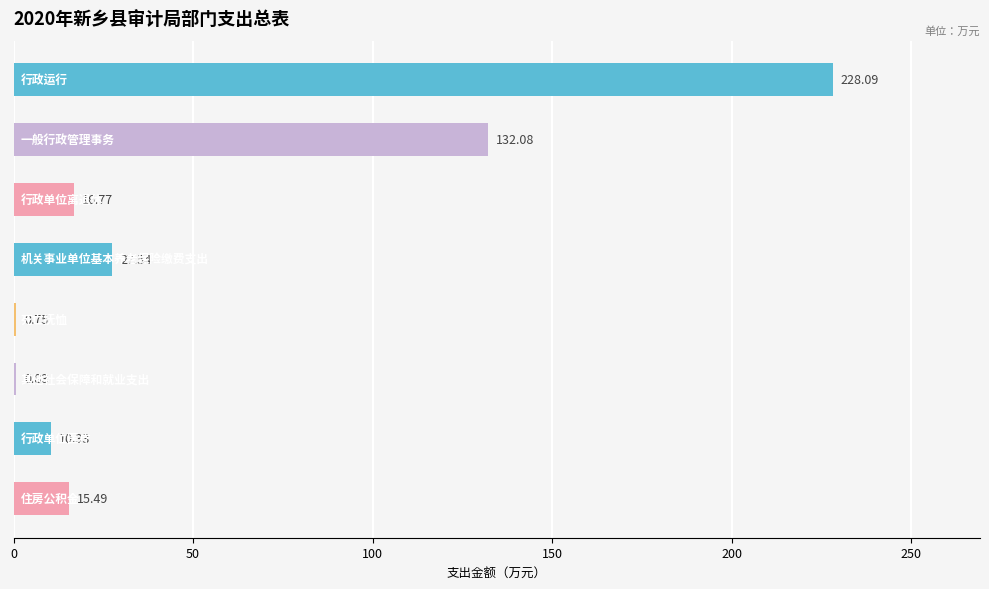

What is the sum of all values?

431.9